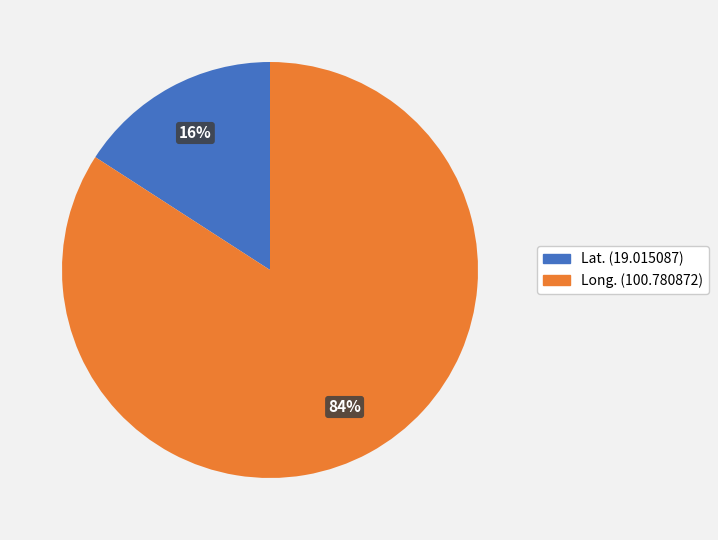

Count the number of slices in the pie.

2